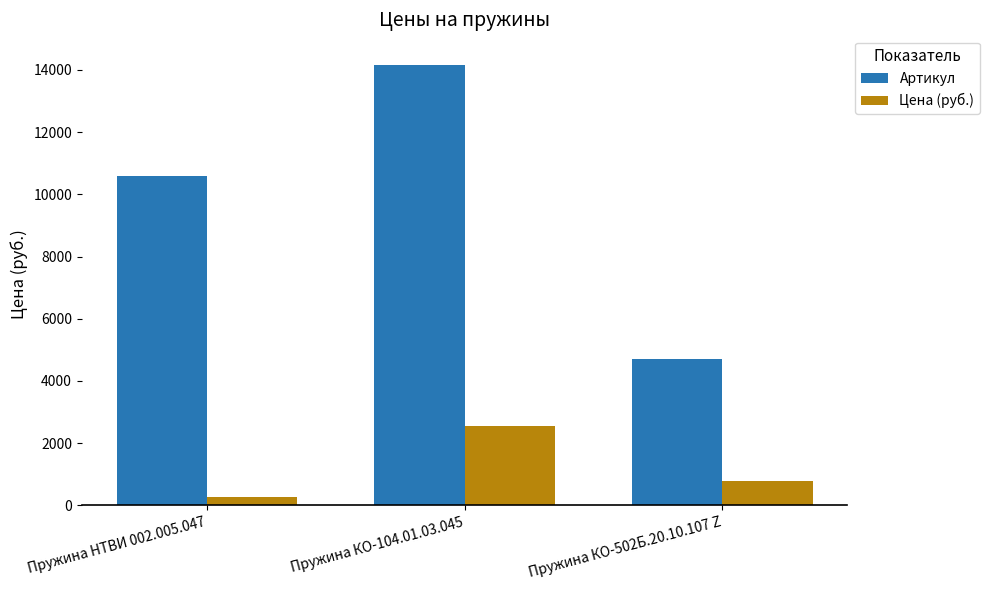

Rank the series at Пружина КО-104.01.03.045 from lowest to highest value.

Цена (руб.), Артикул